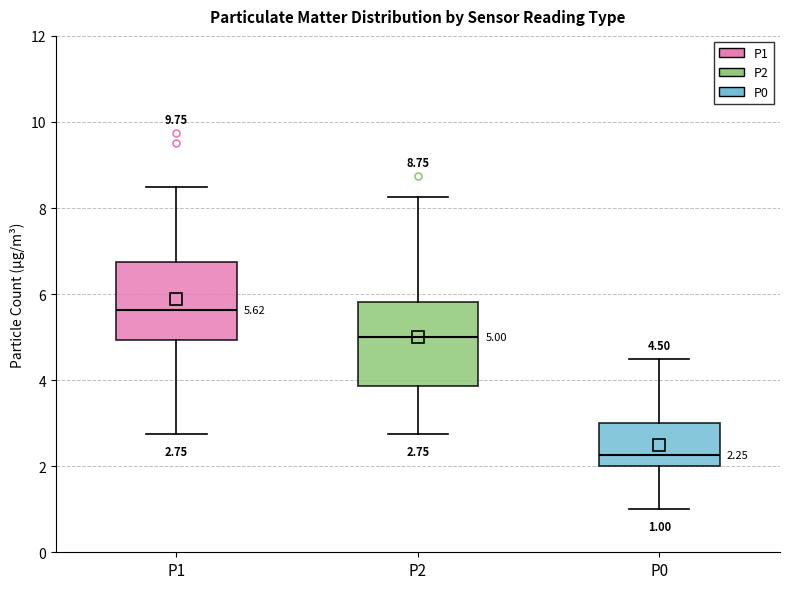

Which box has the highest median line?

P1